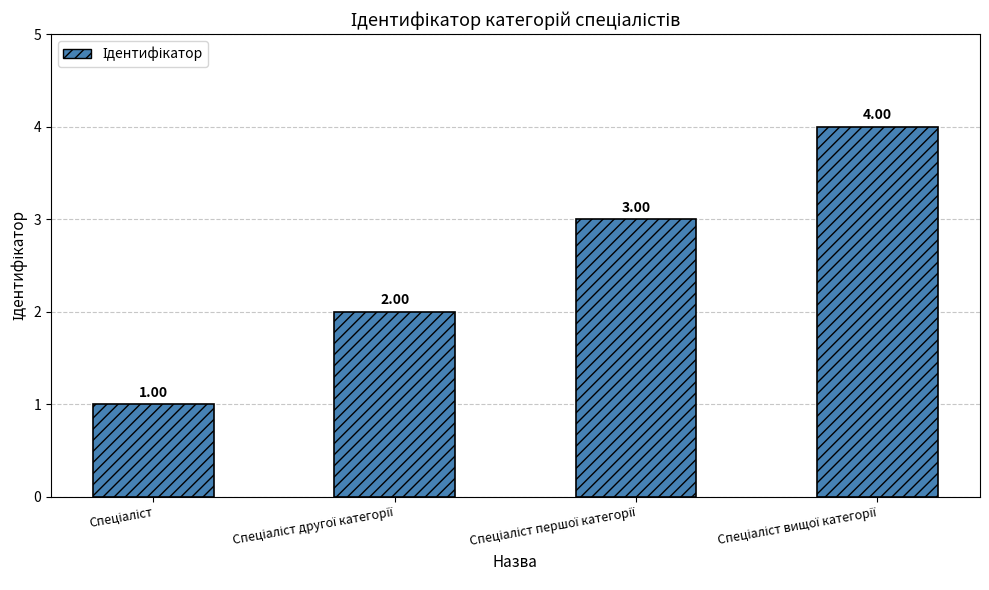

How many bars are there in total?

4